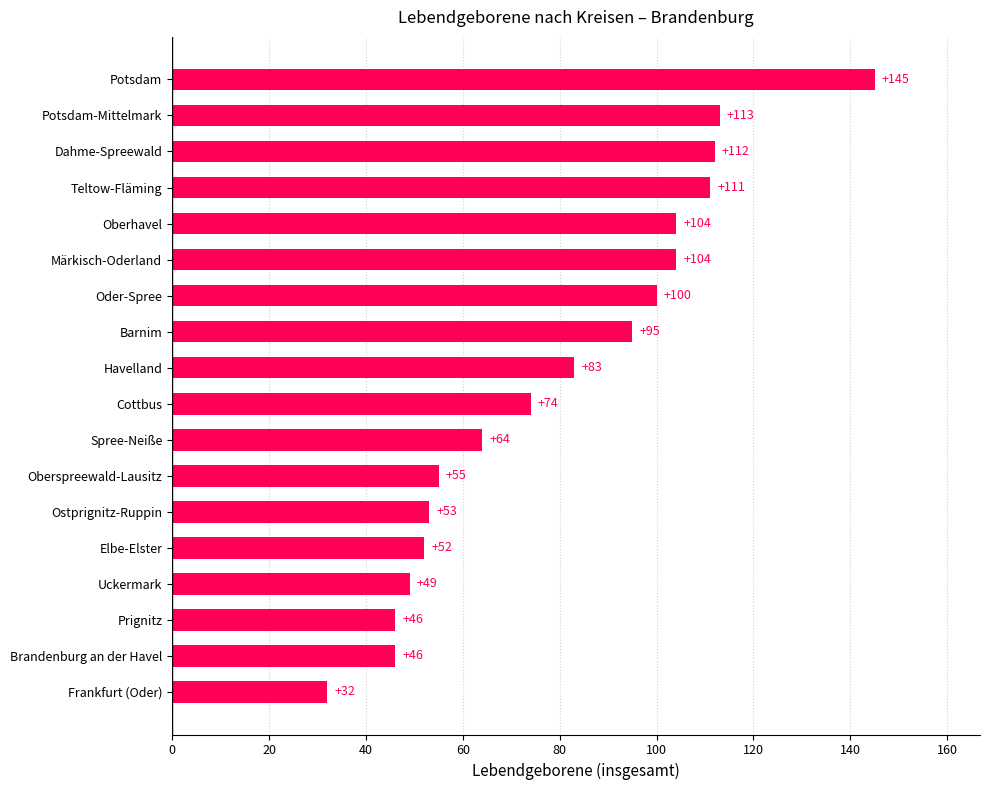

What is the average value?

80